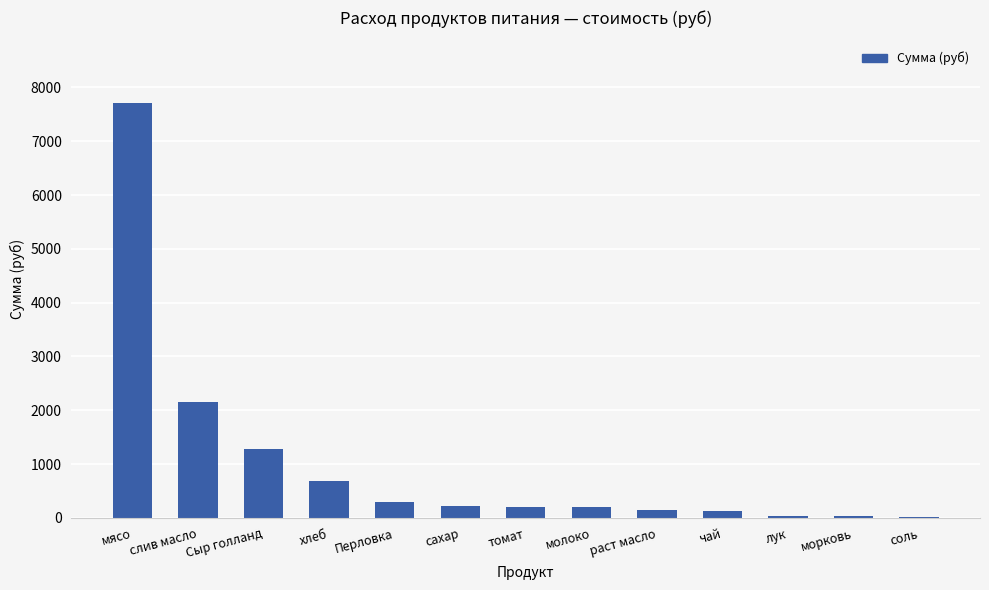

The chart shows a value of 201.3 at томат. True or false?

True